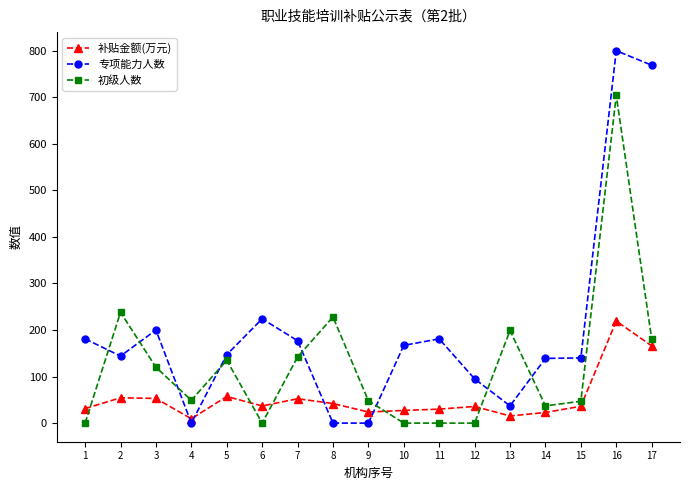

At which category does 补贴金额(万元) reach its first local valley?

4